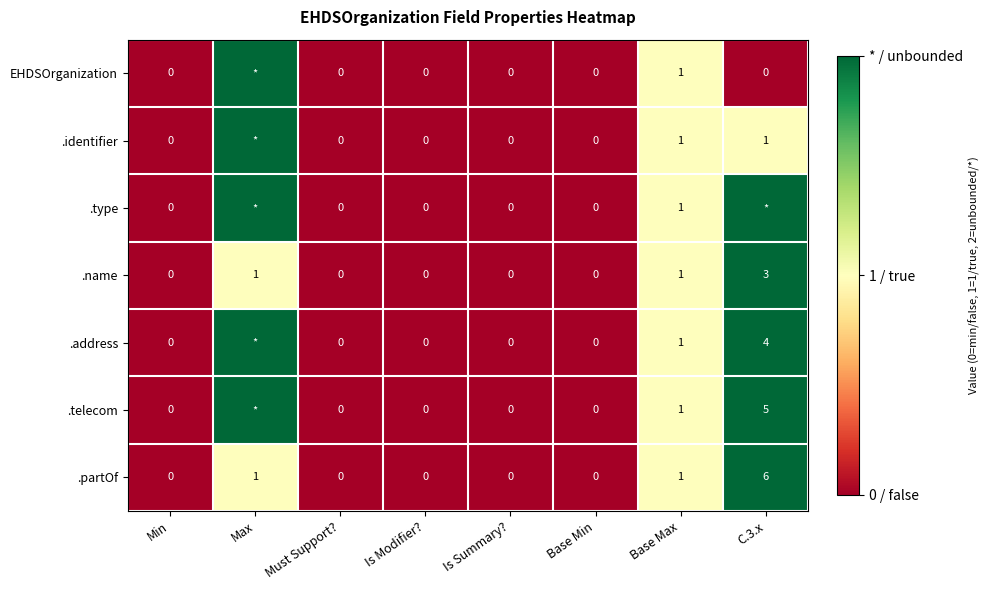

Count the .name values in the range 0 to 1.

7